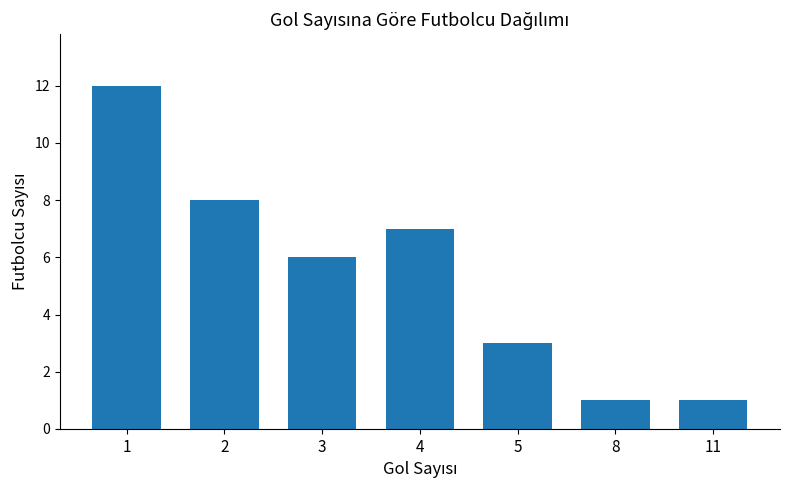

What is the difference between the maximum and minimum values?

11